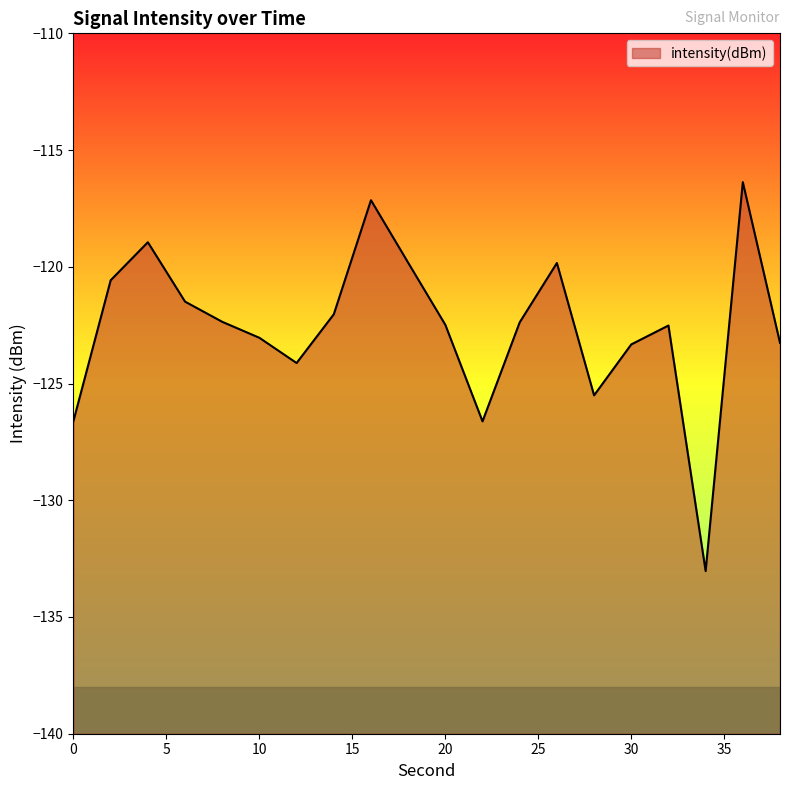

Where is the first local maximum?

4